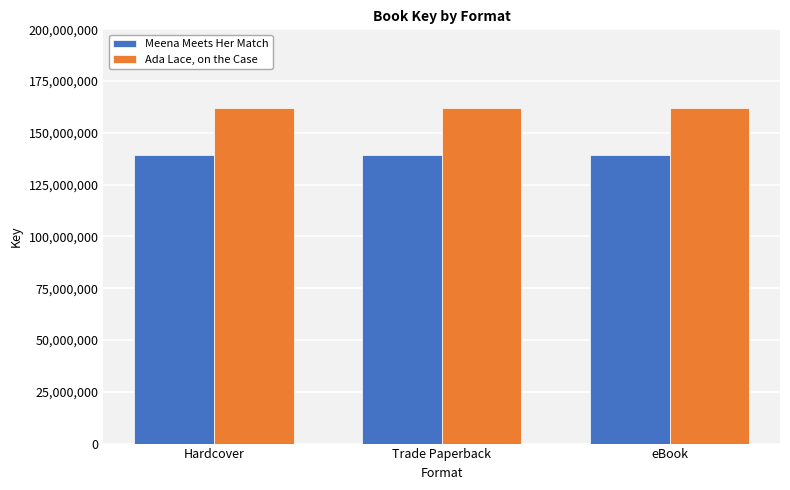

Rank the series by their maximum value, from lowest to highest.

Meena Meets Her Match, Ada Lace, on the Case